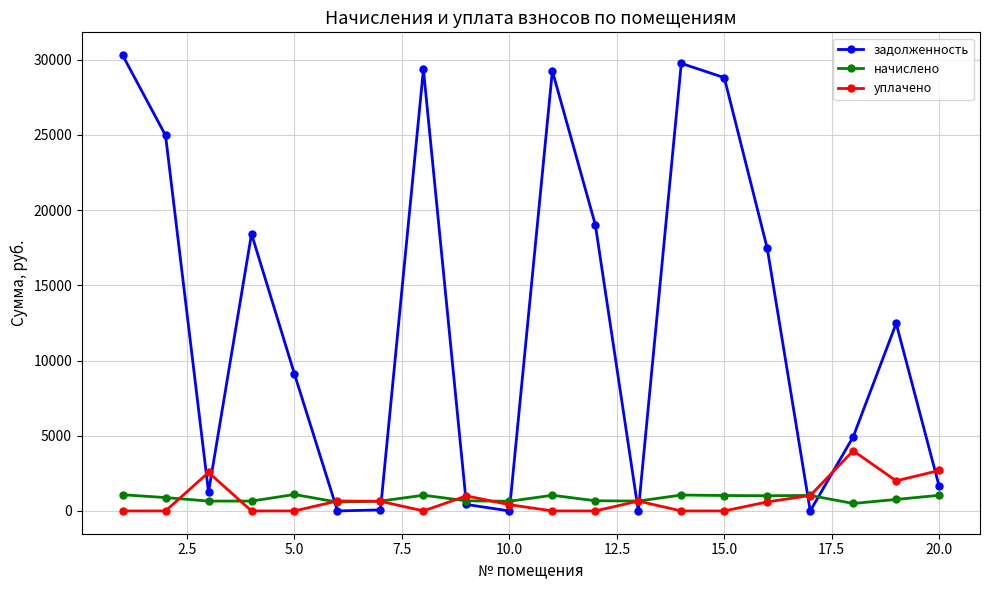

What is the value of the задолженность point at the 11th from the left?

29260.1